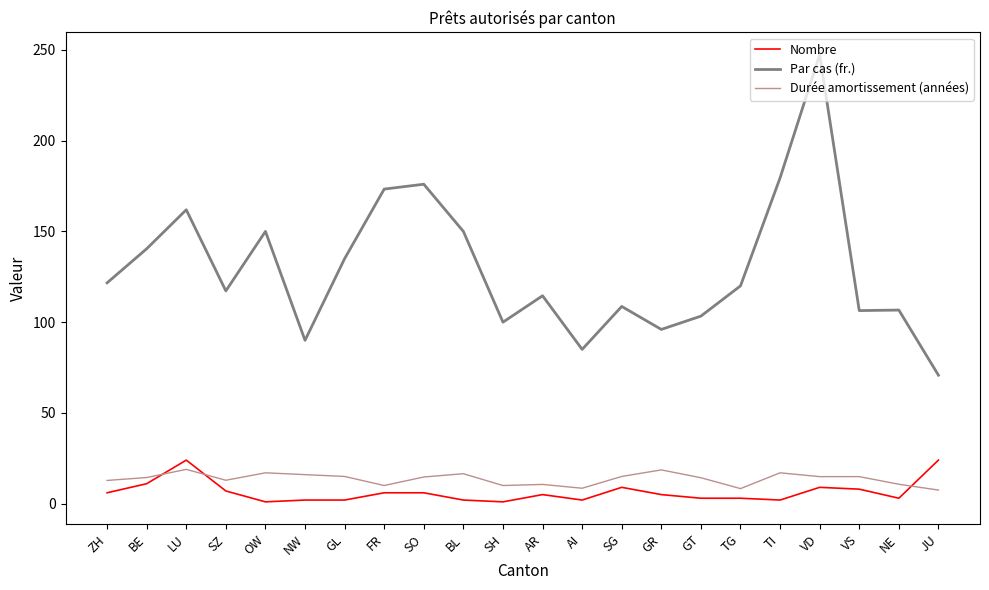

What is the minimum value shown in the chart?

1.0